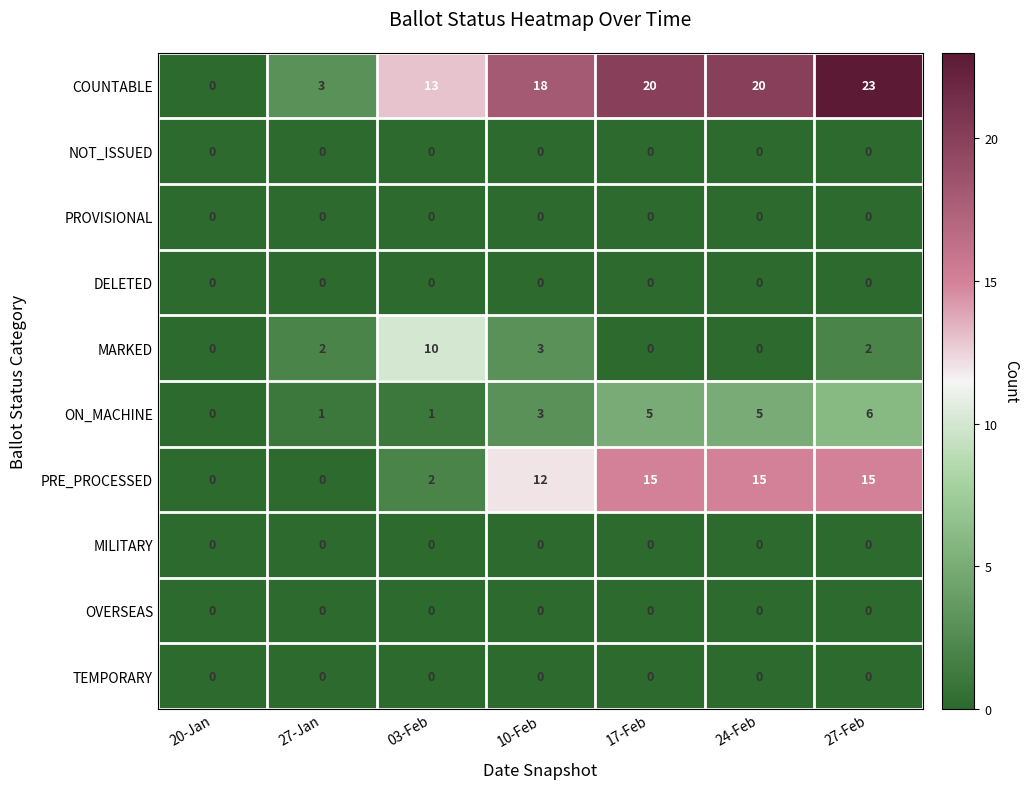

The value of TEMPORARY at 24-Feb is 0. True or false?

True